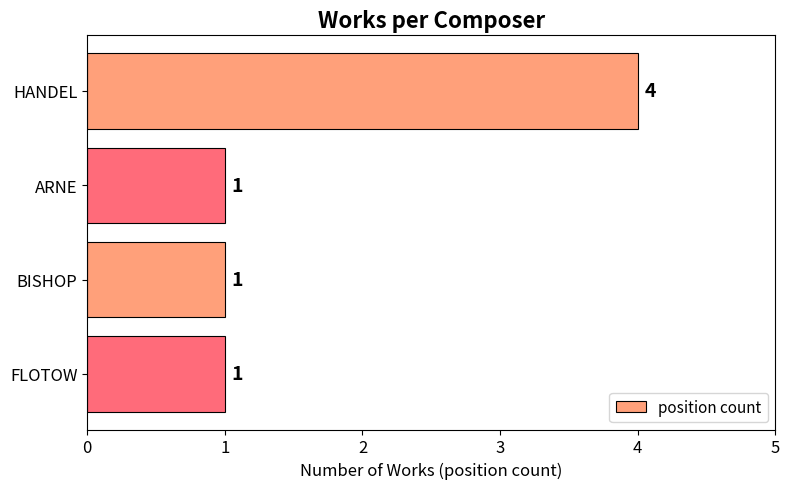

What is the ratio of the value at HANDEL to the value at FLOTOW?

4.0